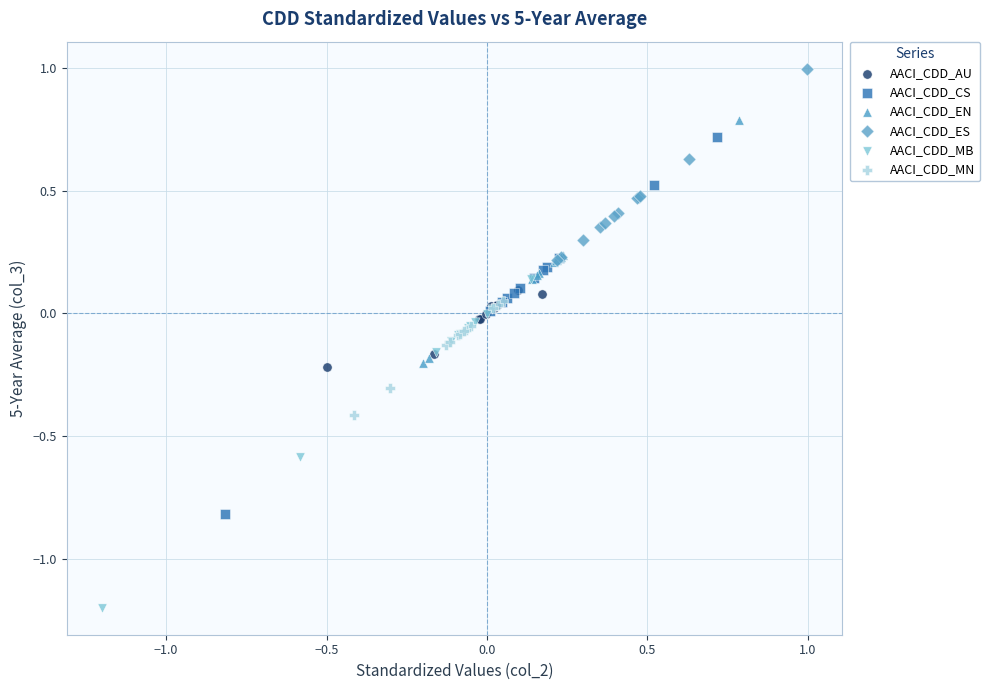

Which series has the widest spread of Y values?

AACI_CDD_CS